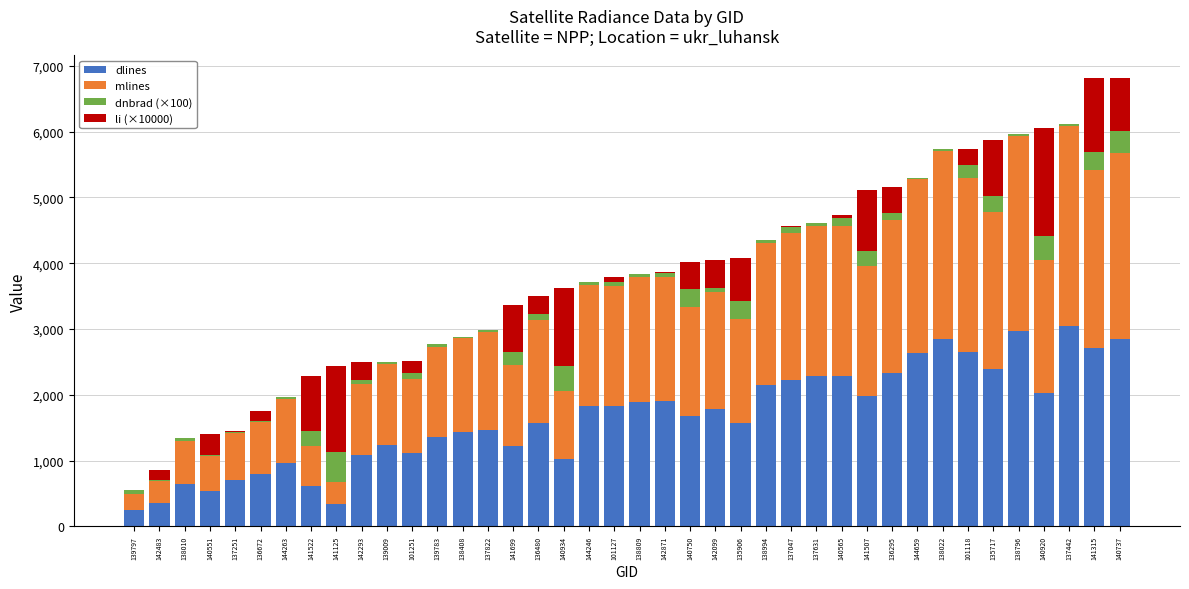

True or false: dlines has a value of 1831.0 at 144246.

True